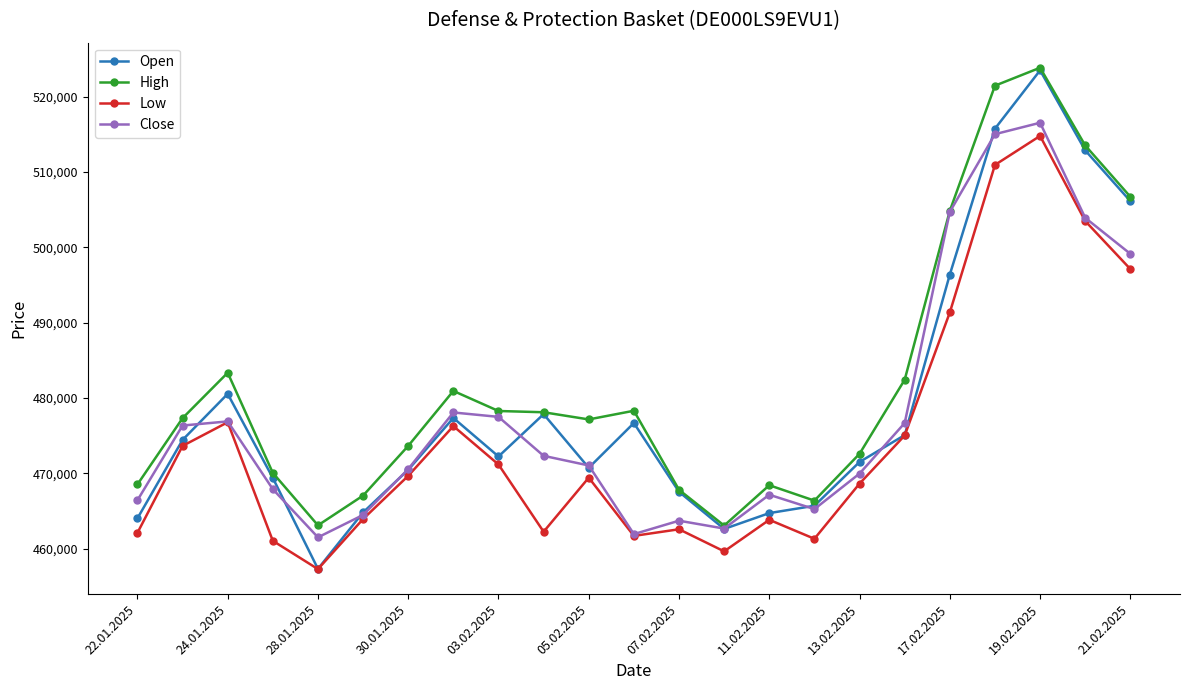

Which series has the largest total across all categories?

High